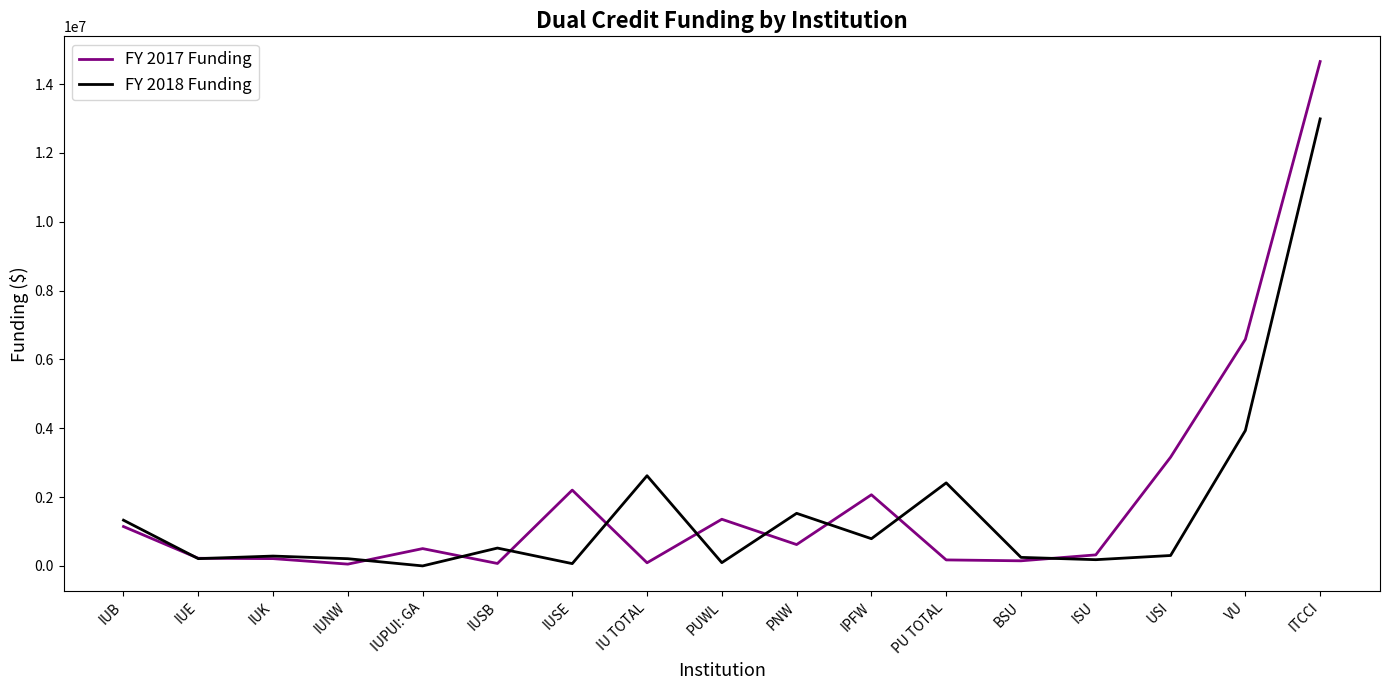

Is it true that FY 2017 Funding equals 2758471 at VU?

False